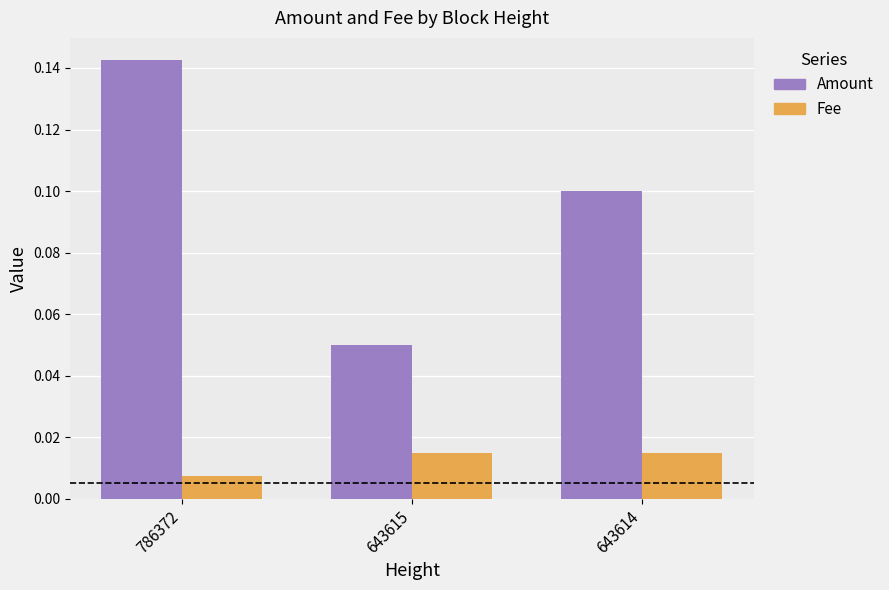

At which category does the chart reach its minimum across all series?

786372